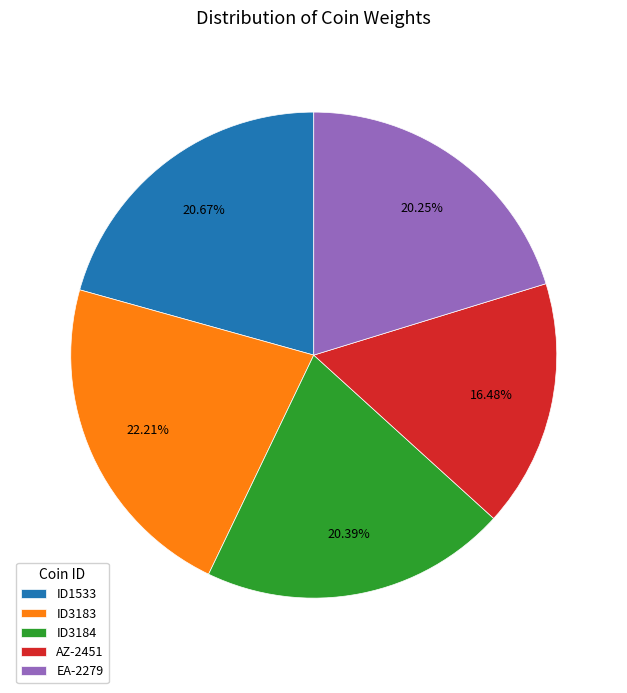

Which category has the biggest portion of the pie?

ID3183